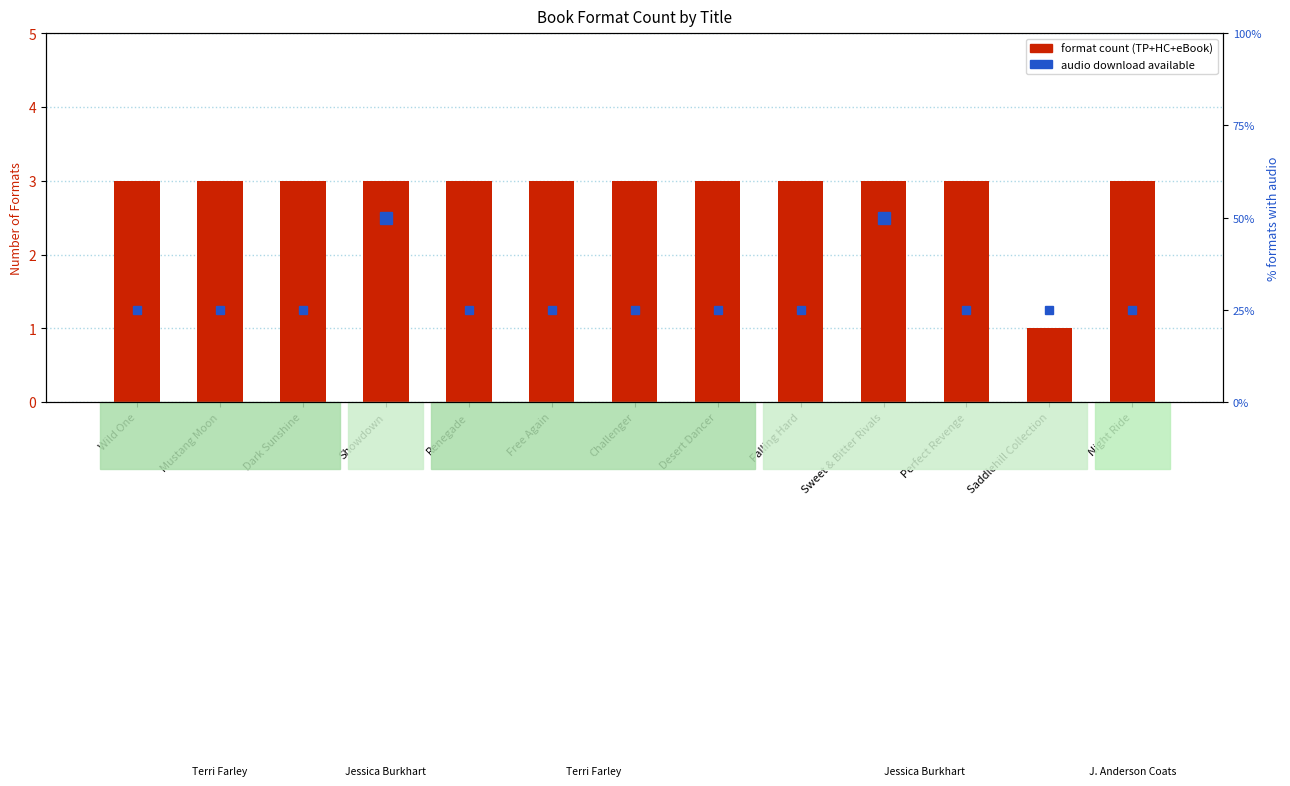

Does the chart contain any negative values?

No